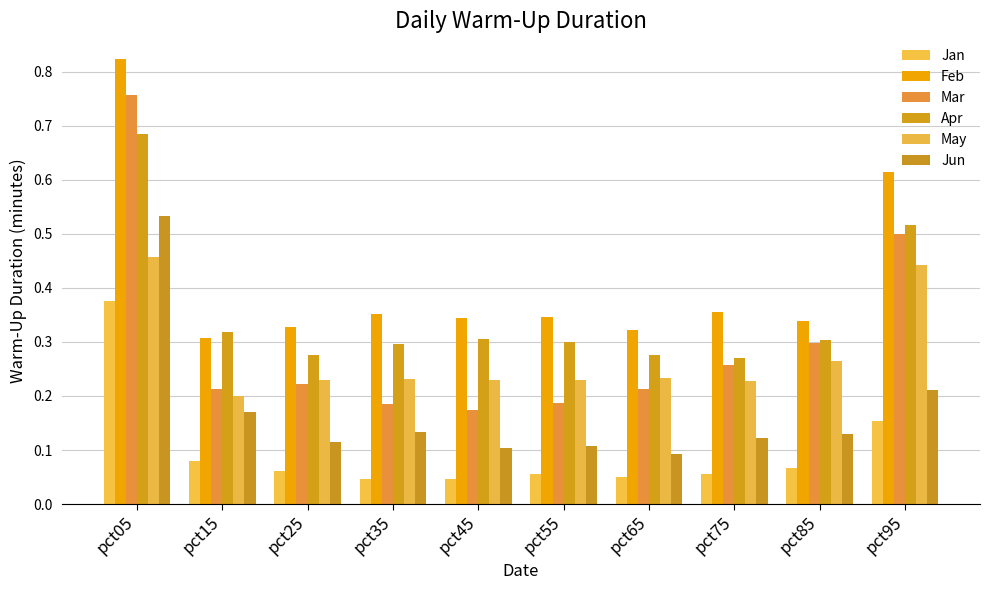

At how many categories does at least one series exceed 0?

10